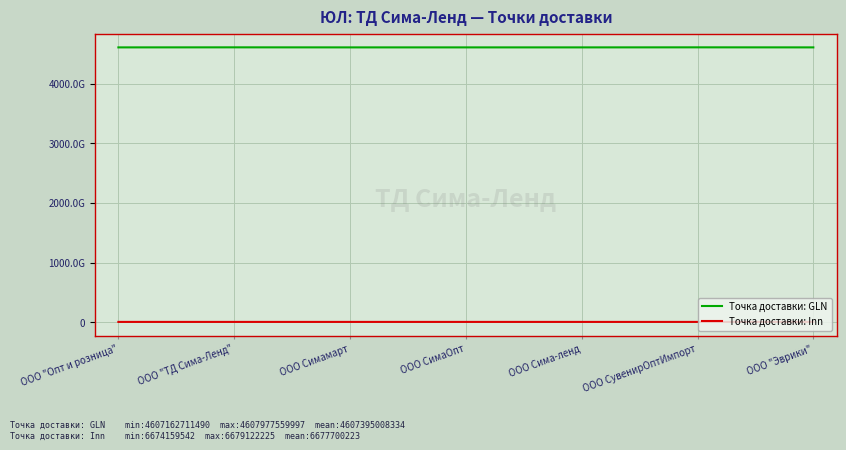

True or false: Точка доставки: GLN has more than 2 points higher than both neighbors.

True